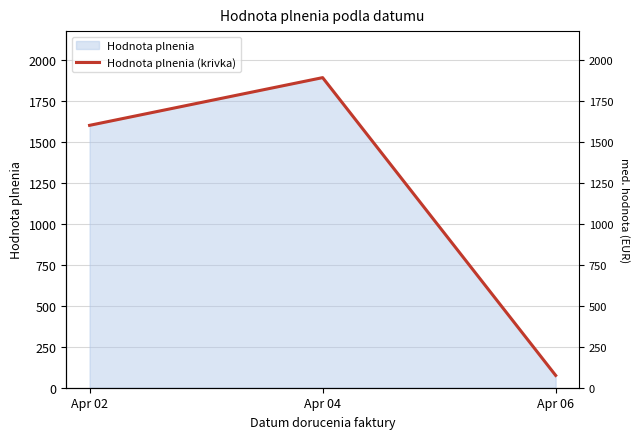

Which label corresponds to the smallest value in the chart?

Apr 06